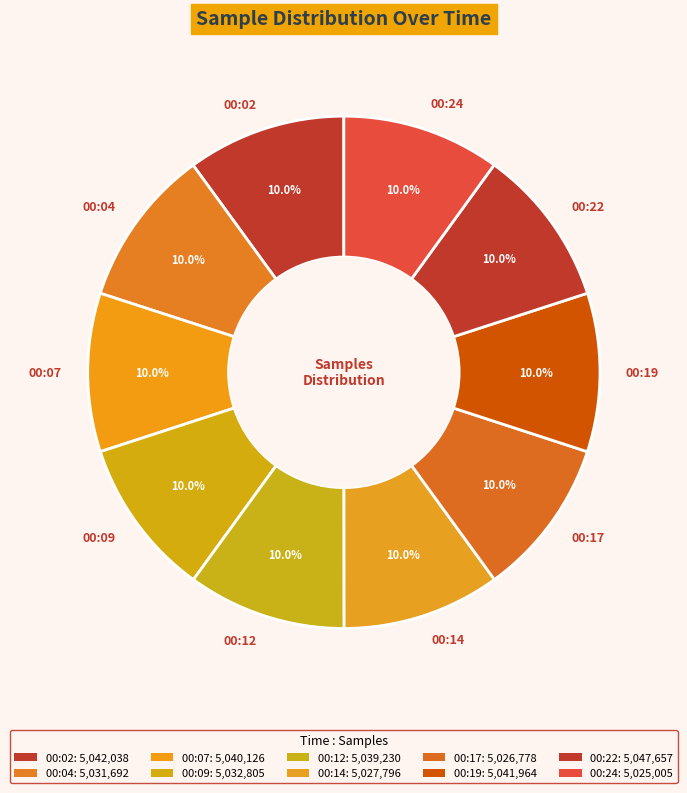

To the nearest percent, what portion does 00:02 represent?

10%